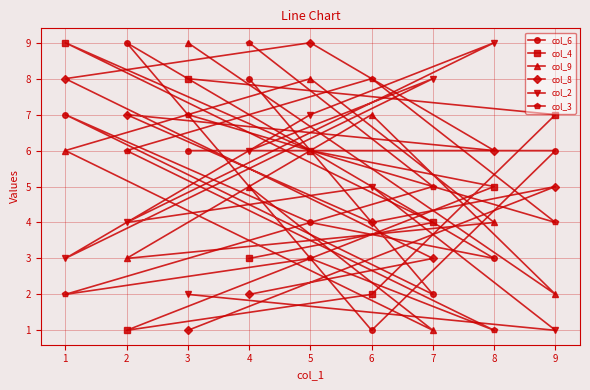

What are all the series names shown in the legend?

col_6, col_4, col_9, col_8, col_2, col_3